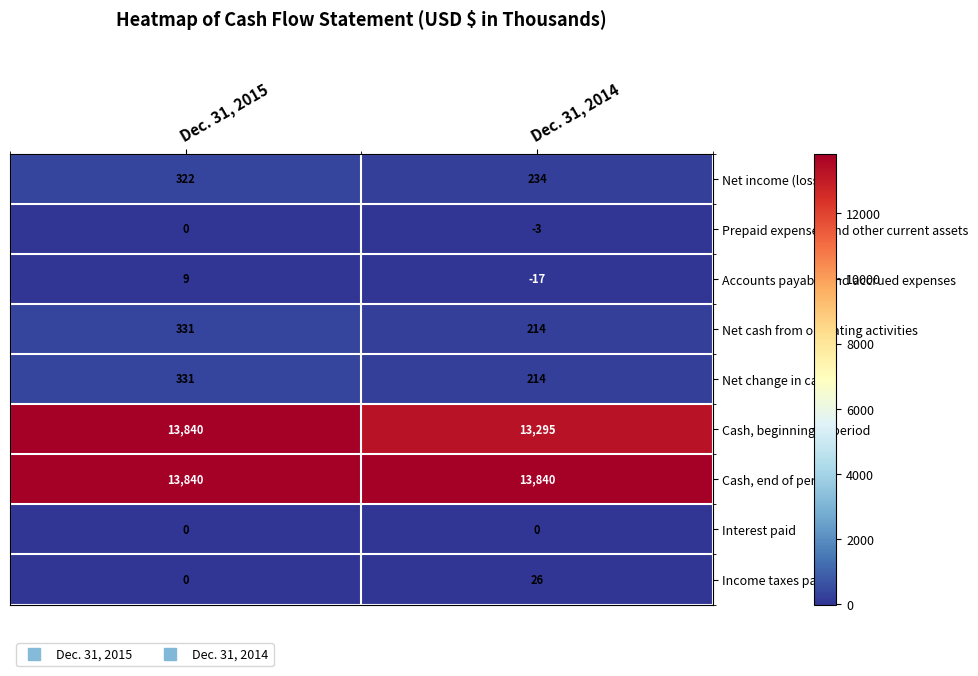

True or false: Accounts payable and accrued expenses has a value of 9 at Dec. 31, 2015.

True